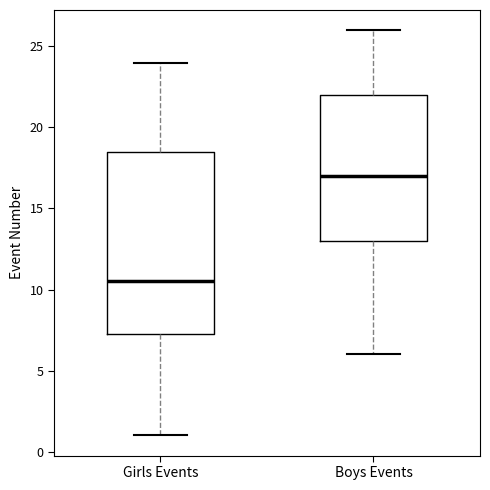

Reading left to right, read every box against the y-axis: the position of its median line, the range the box covers, and the ends of its whiskers. The values are not printed on the chart, so give them approximately, as read against the axis.

Girls Events: median 10.5, box 7.5 to 18.5, whiskers 1.0 to 24.0
Boys Events: median 17.0, box 13.0 to 22.0, whiskers 6.0 to 26.0